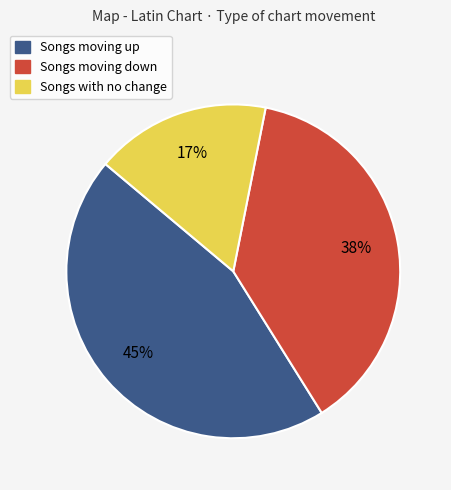

To the nearest percent, what is the average slice percentage?

33%